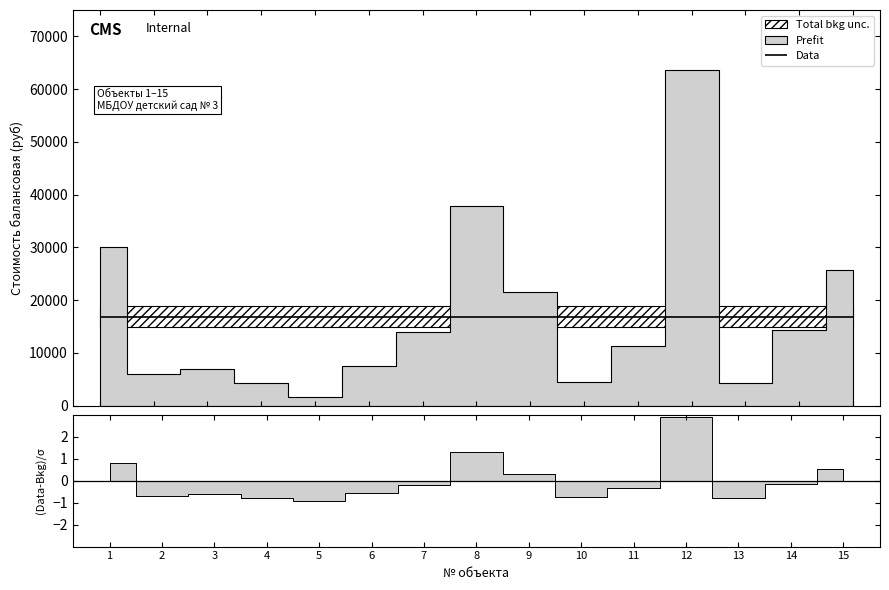

Which category has the highest value across all series?

12